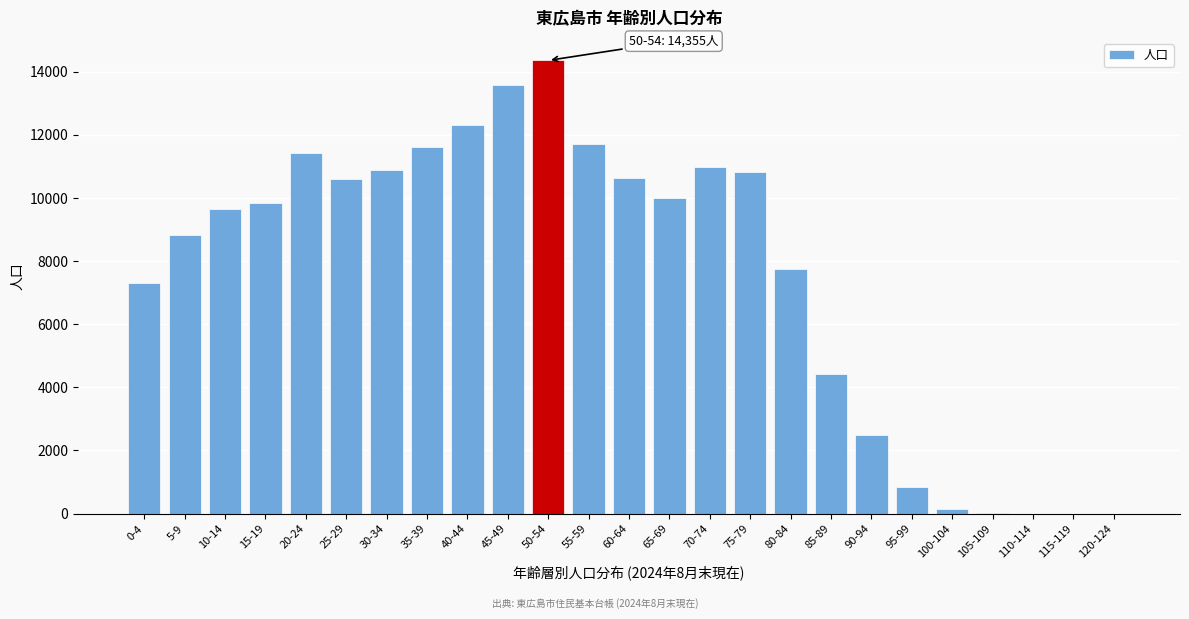

What is the sum of all values?

190175